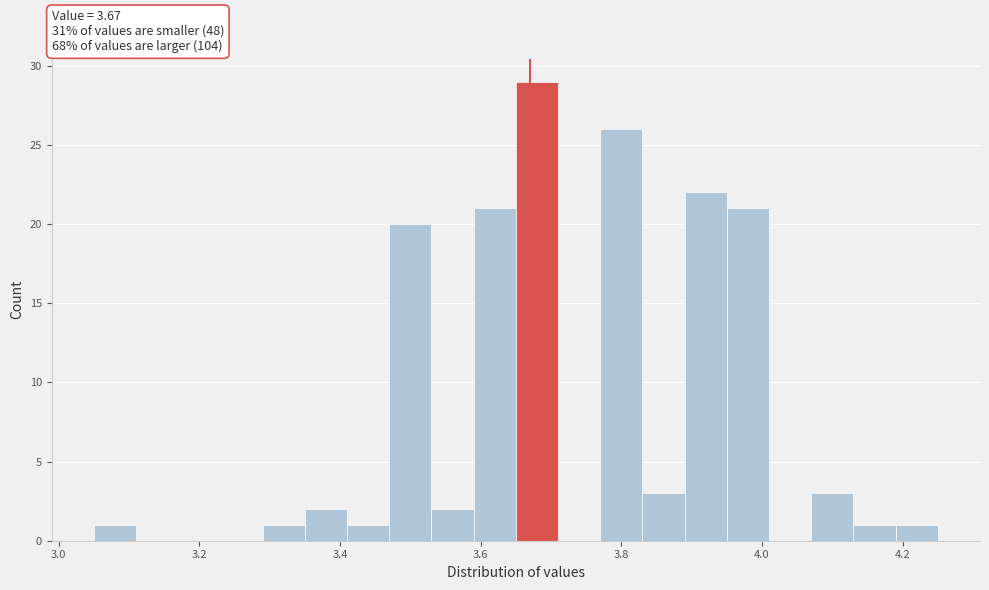

Around what value on the x-axis is the tallest bar? Give the approximate position of its centre, as read against the axis.

3.68